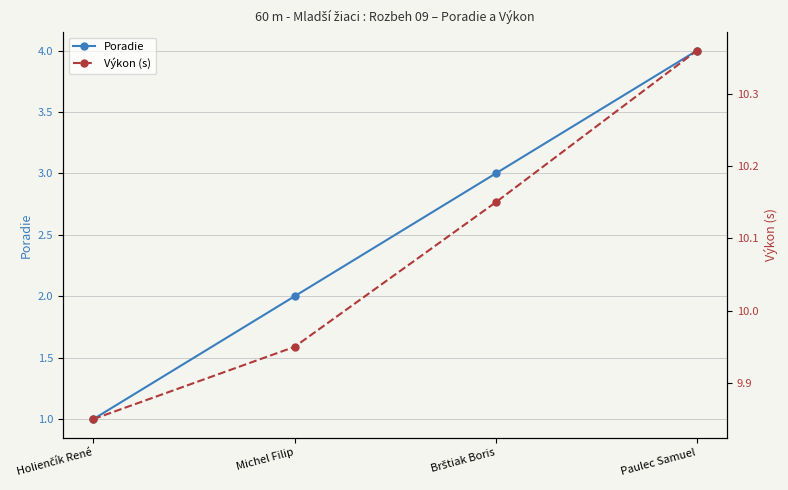

What position from the left is Holienčík René?

1